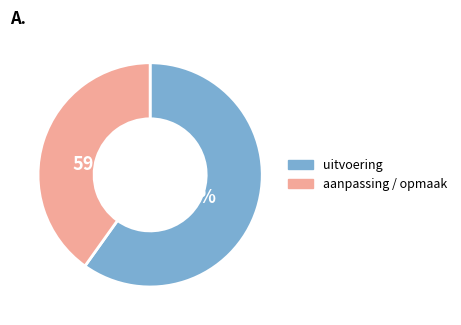

Which slice is the largest?

2022 uitvoering